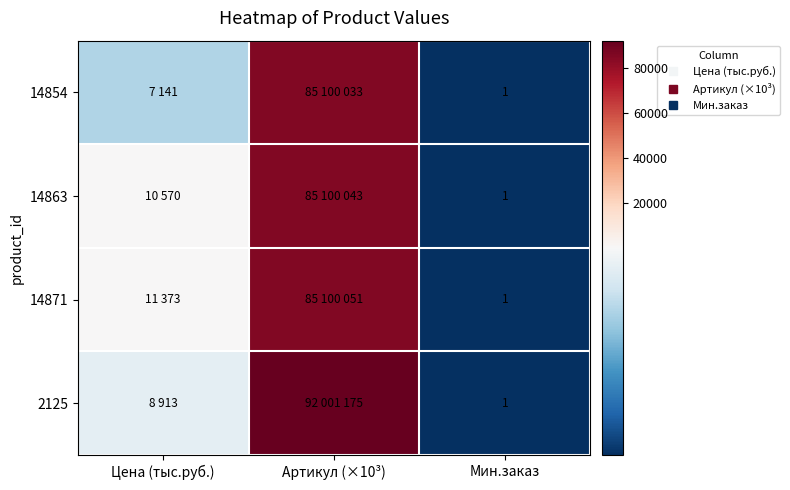

What is the maximum value shown in the chart?

92001.2